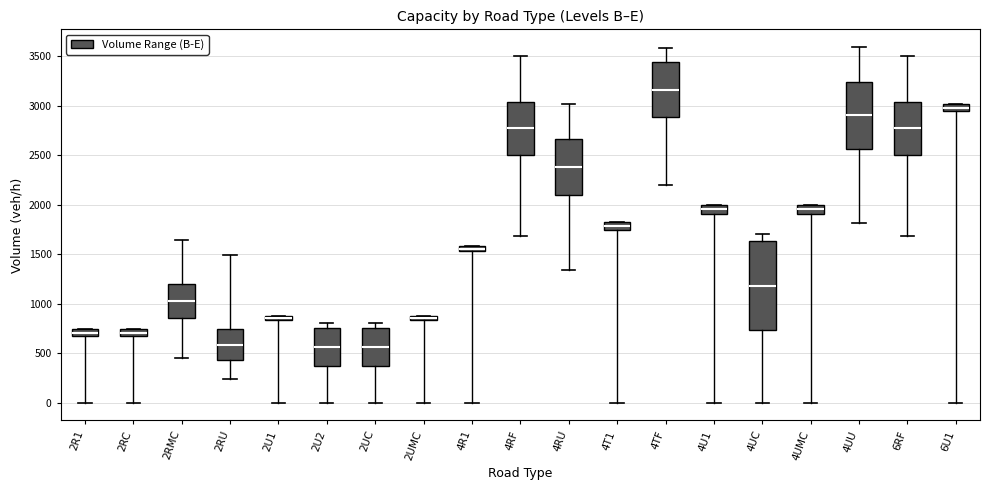

Where is the upper edge of the box for 4U1 on the y-axis? The values are not printed on the chart, so give them approximately, as read against the axis.

2000